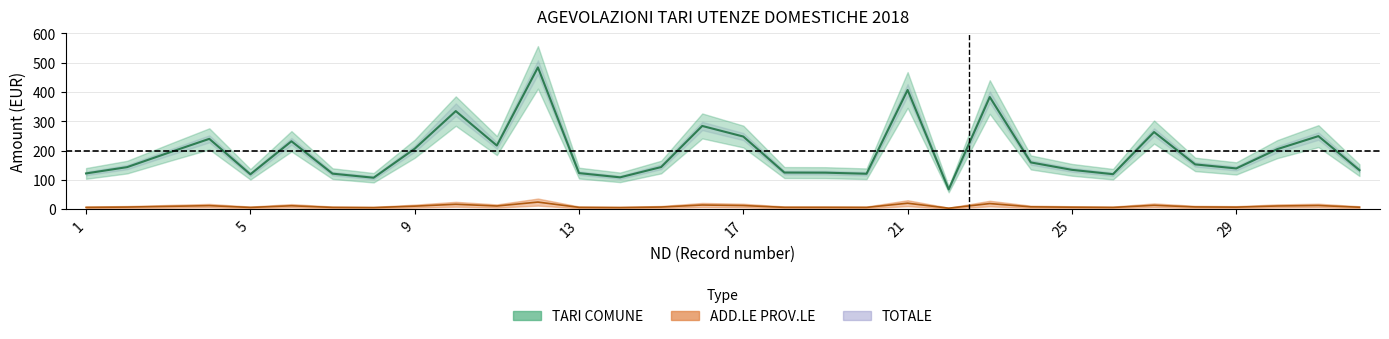

The TARI_COMUNE series shows 247.8 at 17. True or false?

True